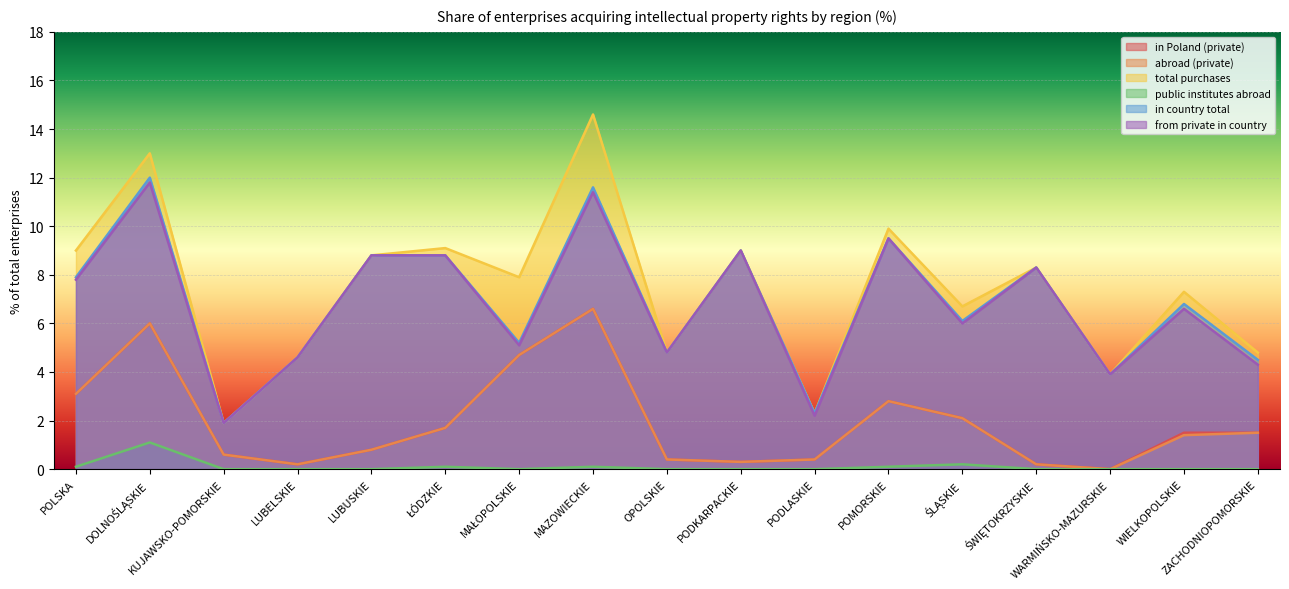

What are all the series names shown in the legend?

in Poland (private), abroad (private), total purchases, public institutes abroad, in country total, from private in country